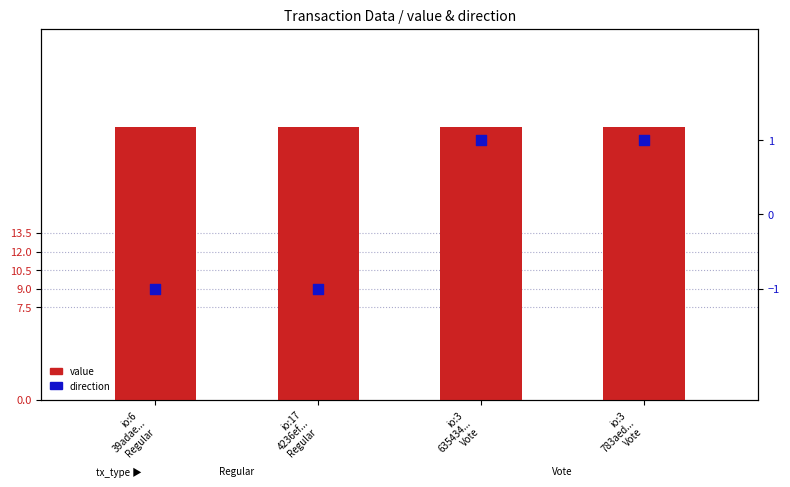

Which series reaches the maximum Y coordinate?

value